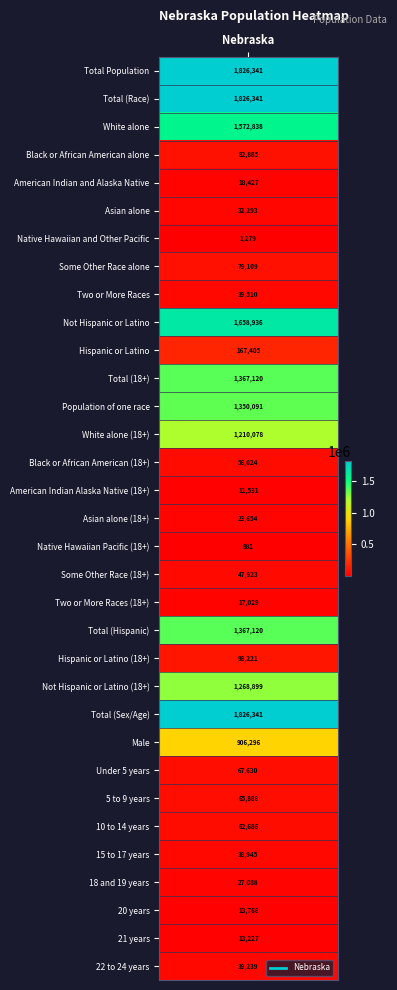

Approximately how many times larger is the value at 4 compared to 8?

0.5